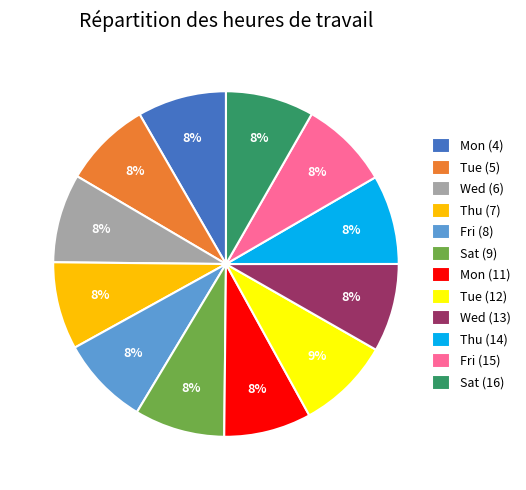

True or false: Fri (8) accounts for 15% of the total.

False